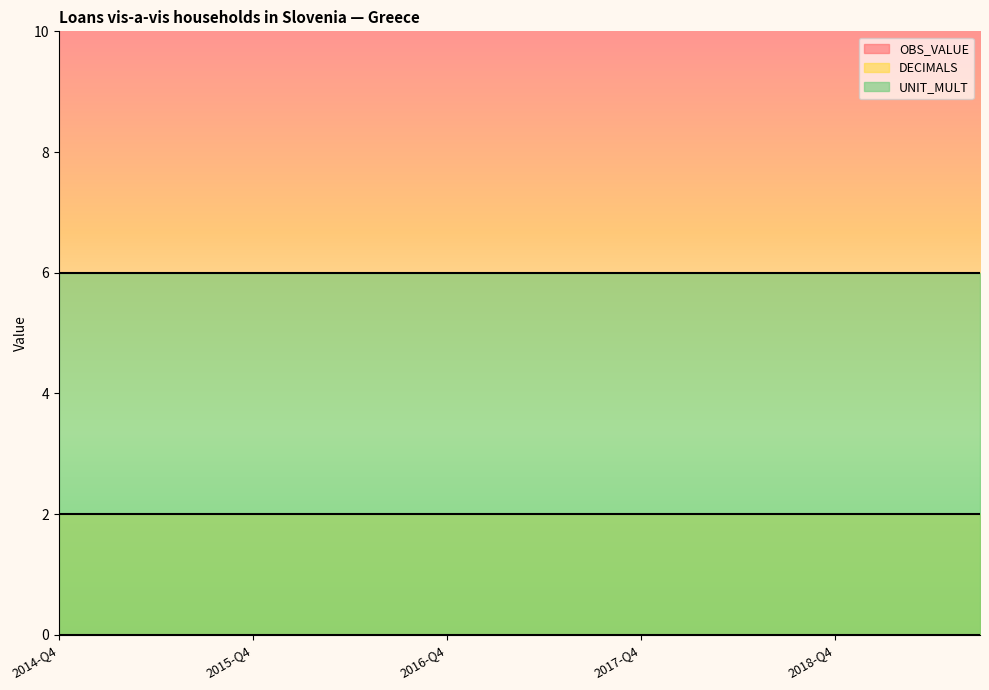

How many series are shown in this chart?

3